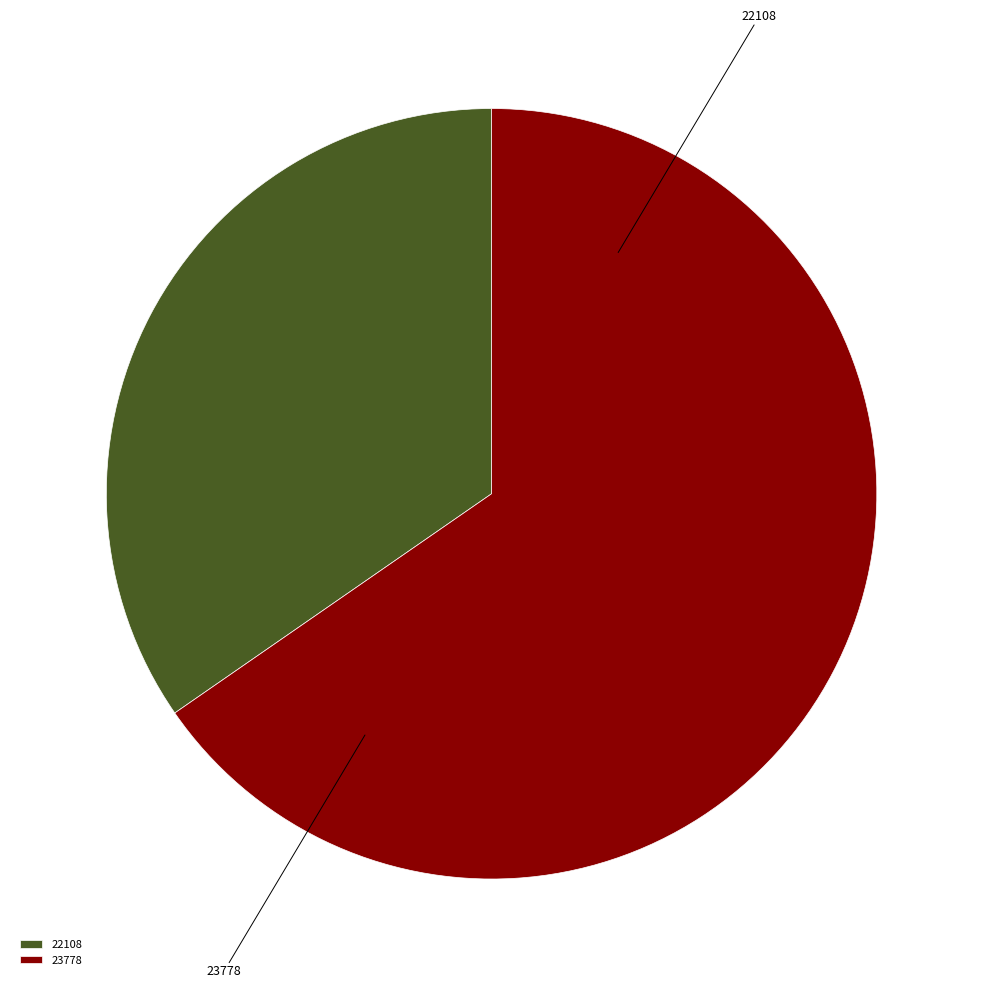

What is the change in value from 22108 to 23778?

+3697